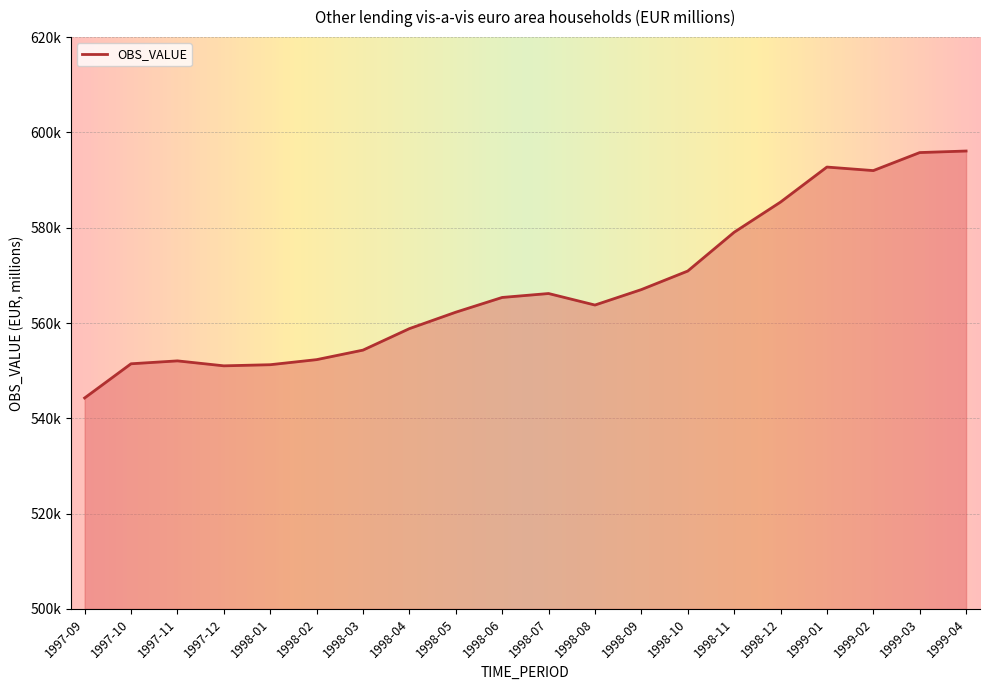

Does the chart have visible grid lines?

Yes